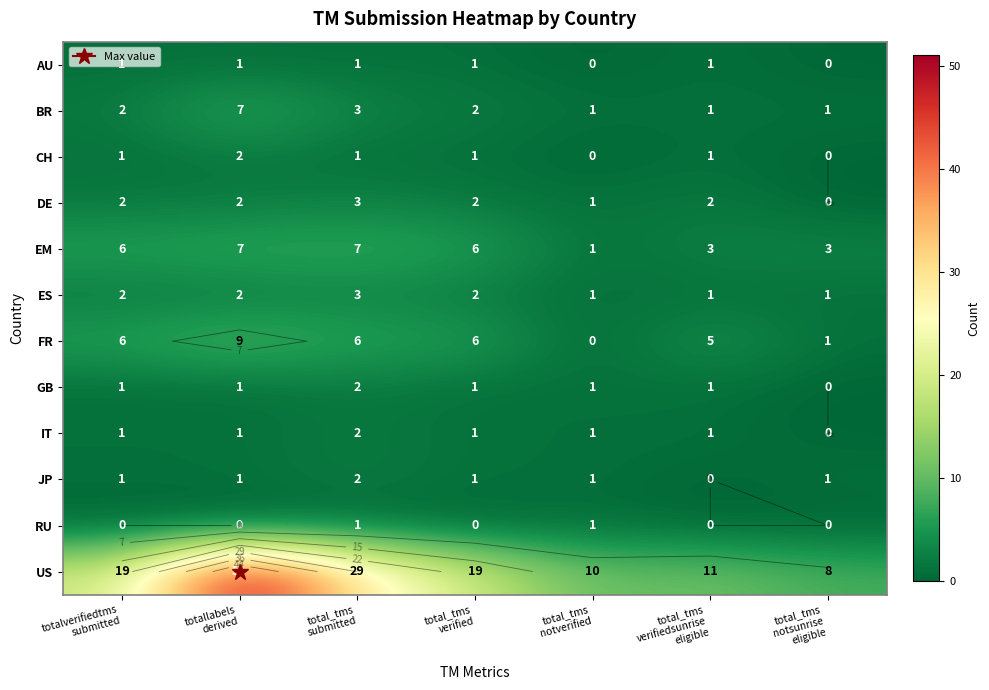

Which series has the widest spread of values?

US